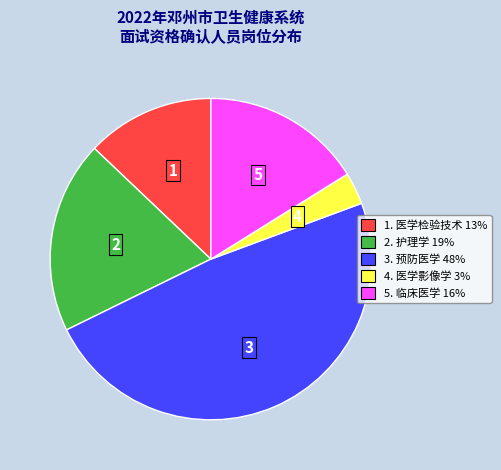

Does any single category account for the majority?

No